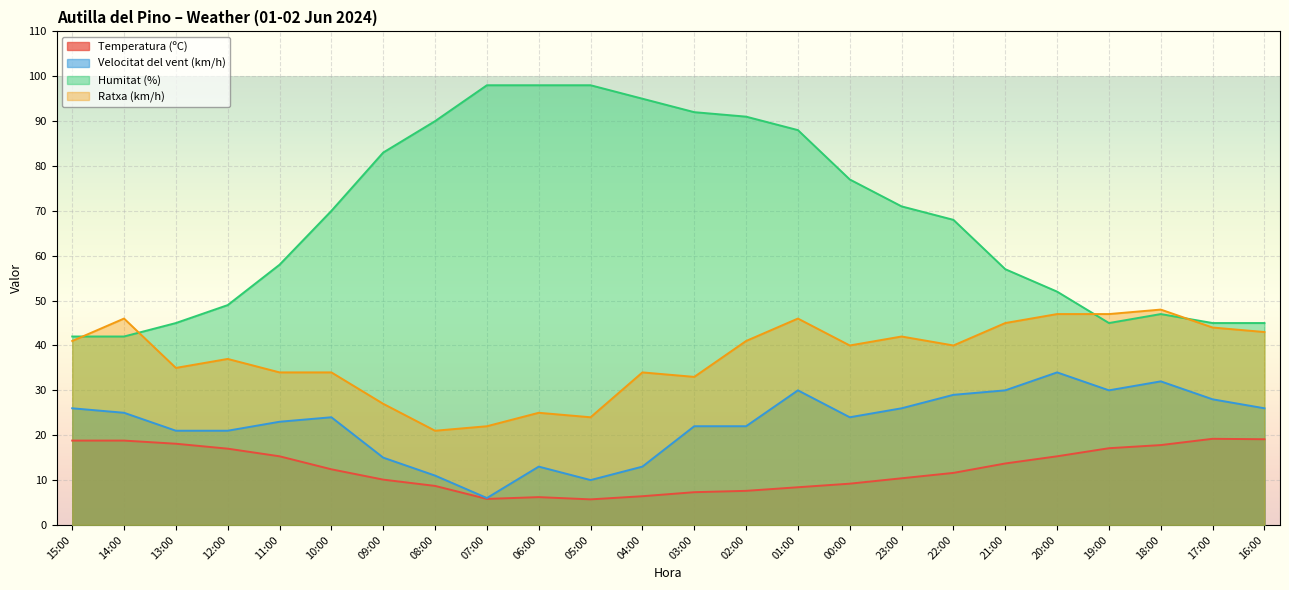

How many interior local valleys does the Humitat (%) series have?

1